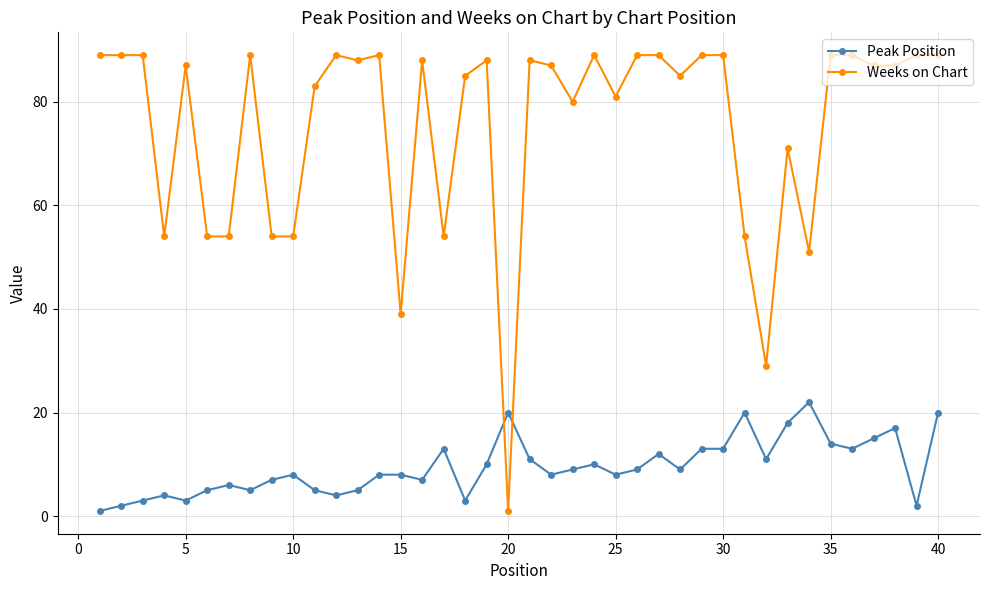

Which series ends up on top after the final intersection of Peak Position and Weeks on Chart?

Weeks on Chart